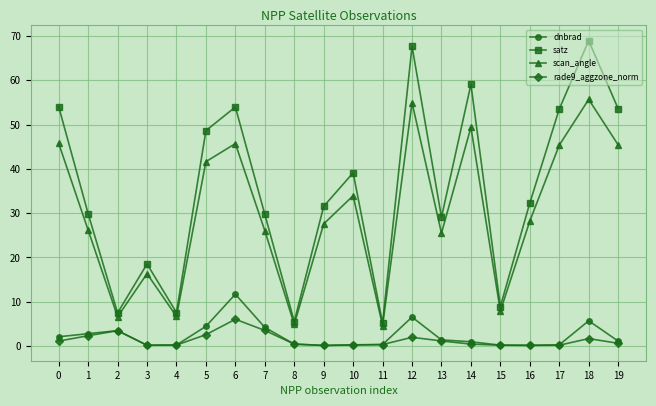

What is the sum of all satz values?

704.4